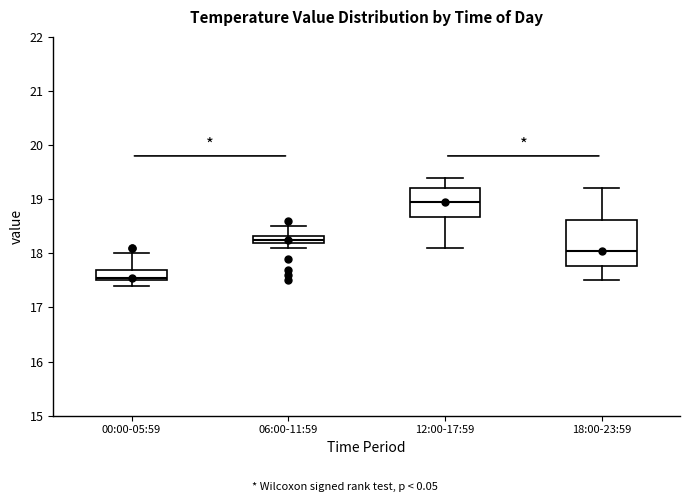

Which box is the tallest, from its lower edge to its upper edge?

18:00-23:59